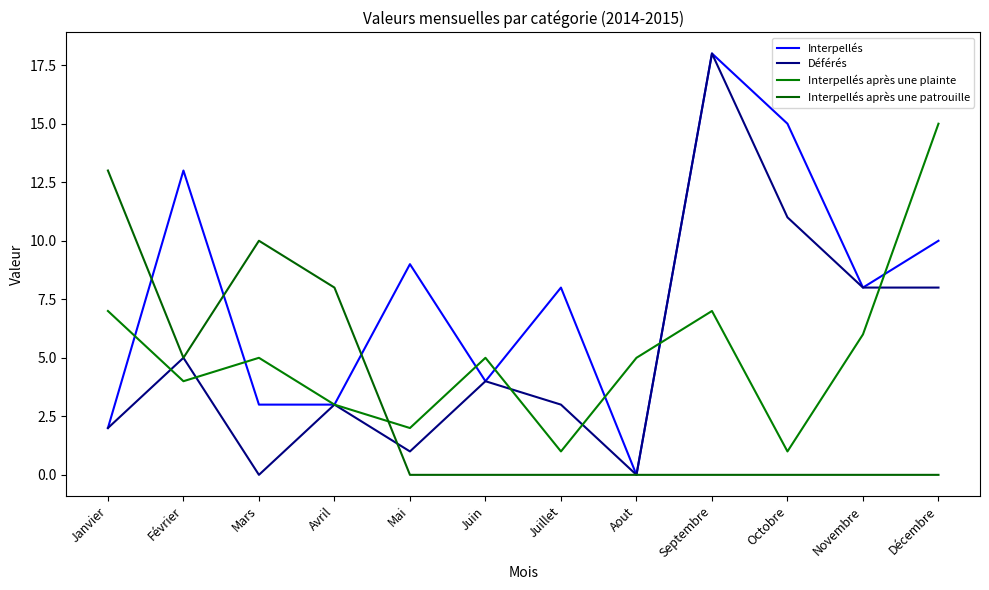

How many values in the Déférés series are below 4?

6